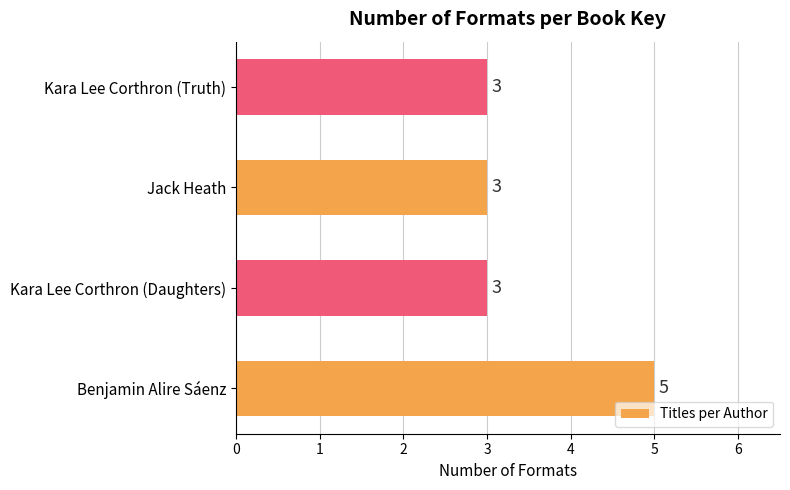

What is the ratio of the value at Kara Lee Corthron (Truth) to the value at Kara Lee Corthron (Daughters)?

1.0